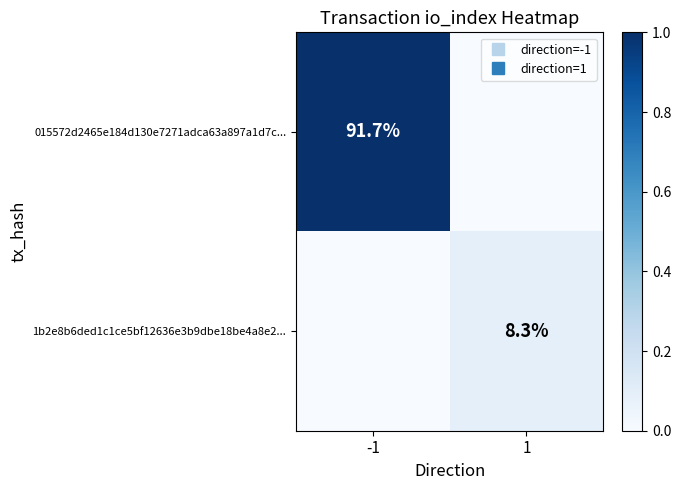

At which label is 1b2e8b6ded1c1ce5bf12636e3b9dbe18be4a8e2... closest to 0?

-1